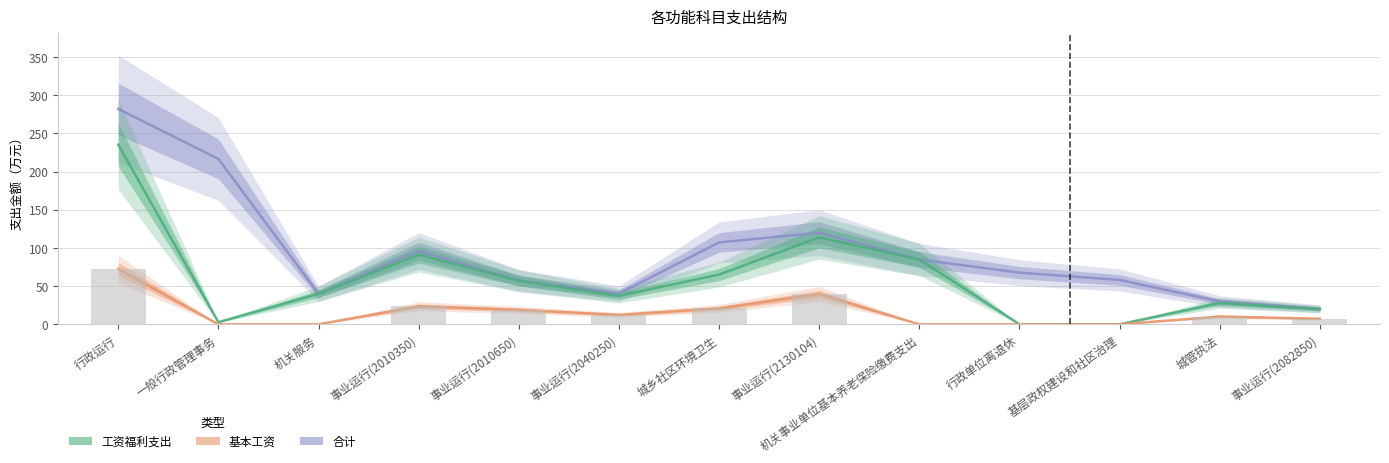

Which series has the largest total across all categories?

合计